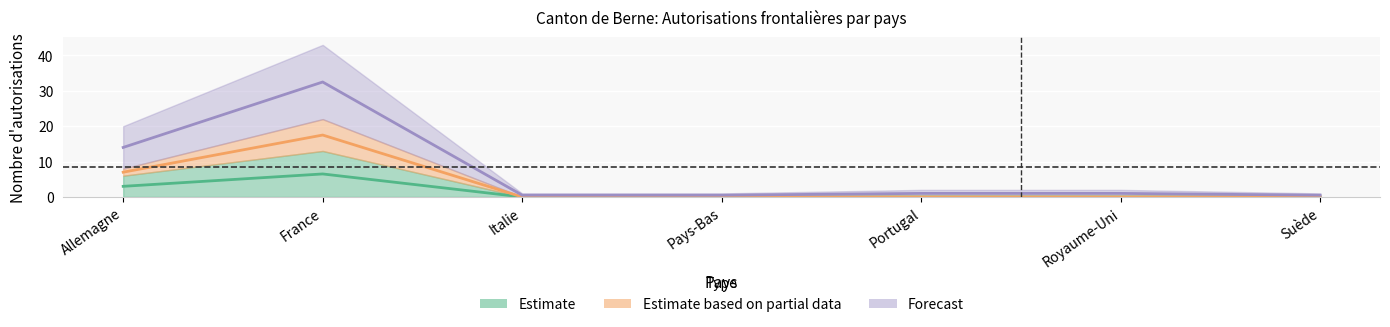

Does the chart display data point markers on the line(s)?

No